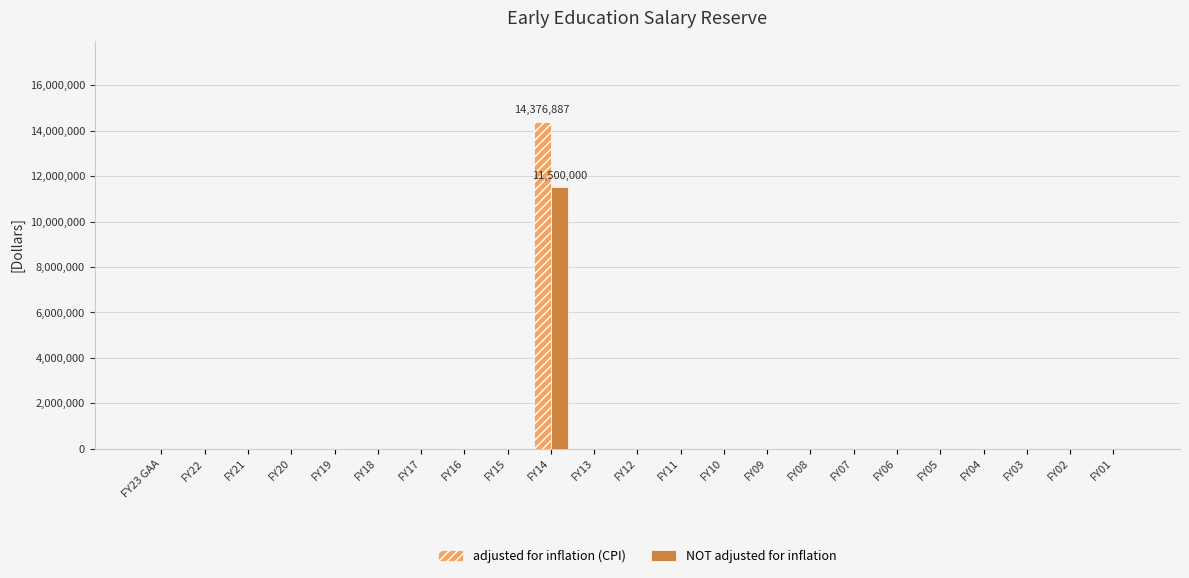

Reading left to right, extract all data points from this chart.

adjusted for inflation (CPI): FY23 GAA=0	FY22=0	FY21=0	FY20=0	FY19=0	FY18=0	FY17=0	FY16=0	FY15=0	FY14=14376887	FY13=0	FY12=0	FY11=0	FY10=0	FY09=0	FY08=0	FY07=0	FY06=0	FY05=0	FY04=0	FY03=0	FY02=0	FY01=0
NOT adjusted for inflation: FY23 GAA=0	FY22=0	FY21=0	FY20=0	FY19=0	FY18=0	FY17=0	FY16=0	FY15=0	FY14=11500000	FY13=0	FY12=0	FY11=0	FY10=0	FY09=0	FY08=0	FY07=0	FY06=0	FY05=0	FY04=0	FY03=0	FY02=0	FY01=0